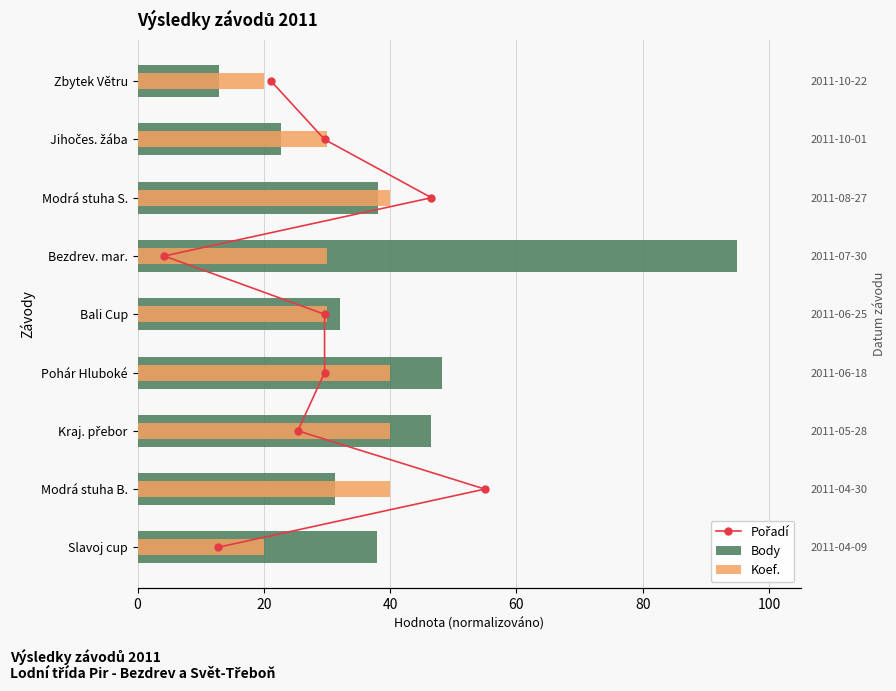

Read the Pořadí value at 20.

1.0